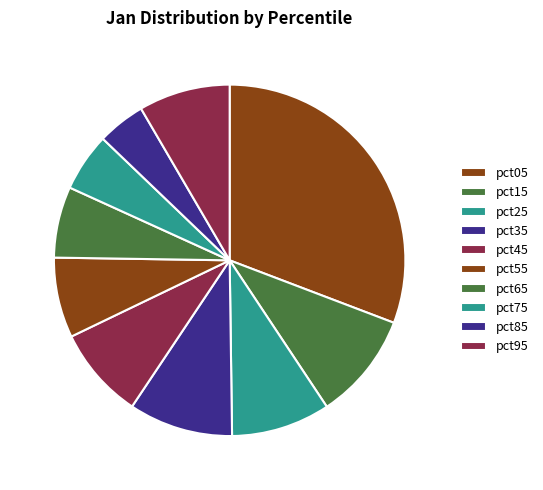

To the nearest percent, what is the average slice percentage?

10%